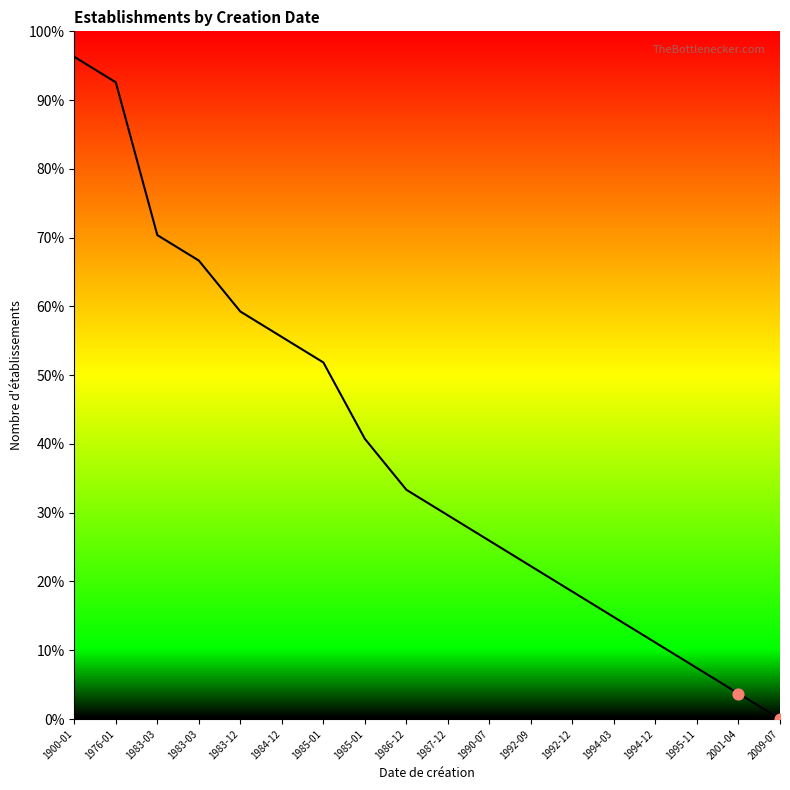

What is the change in value from 1986-12 to 2001-04?

-29.6